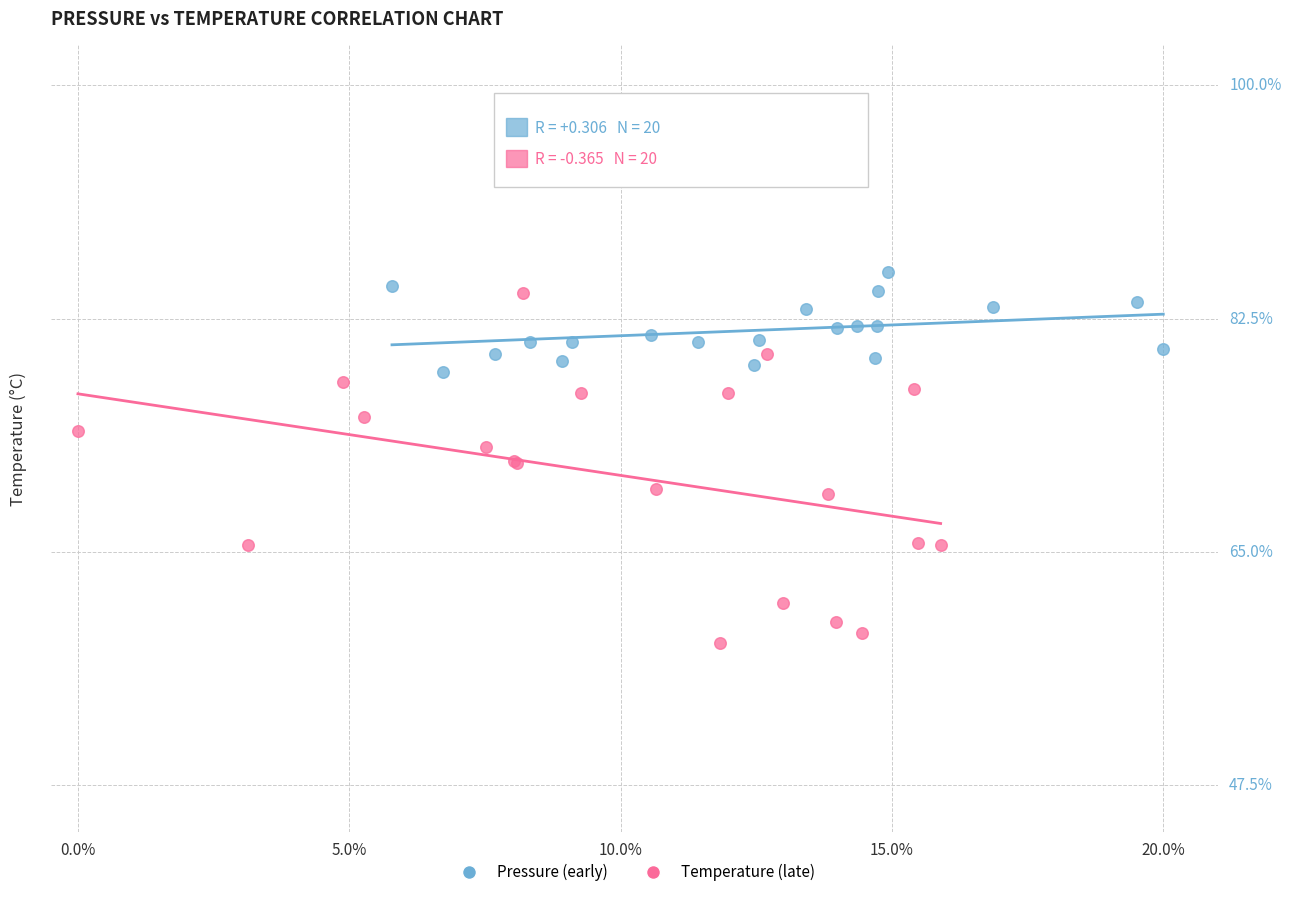

Which series reaches the minimum Y coordinate?

Temperature (late)